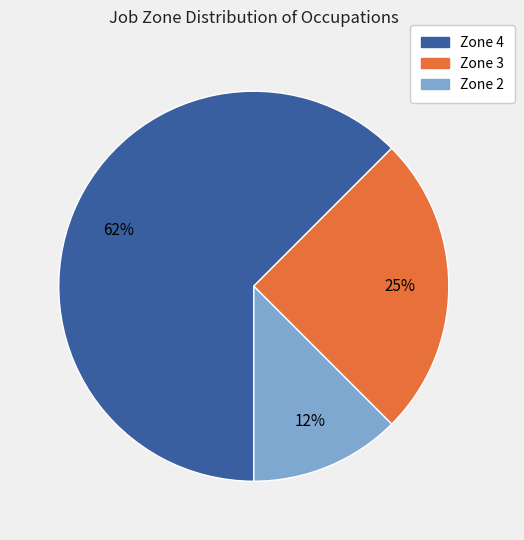

To the nearest percent, what is the combined percentage of Zone 2 and Zone 4?

75%